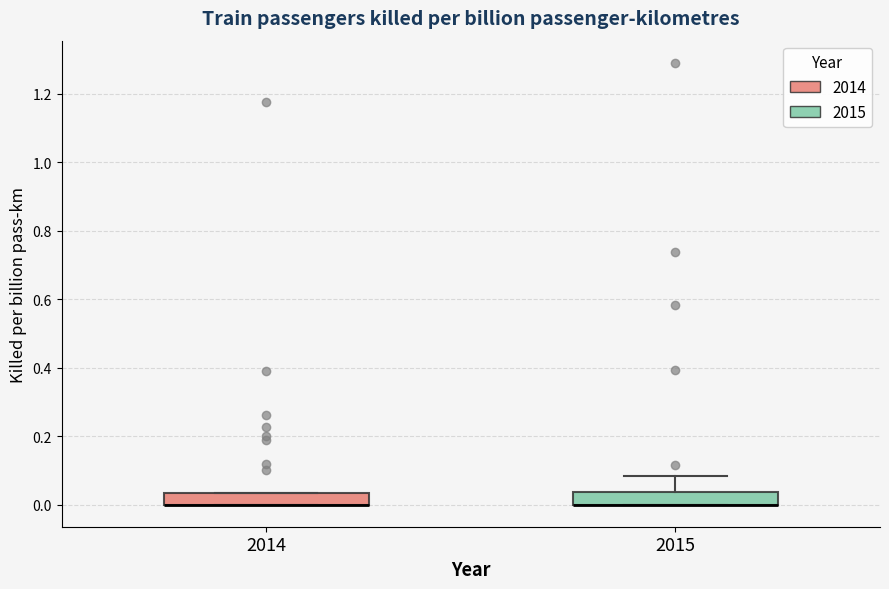

Reading left to right, transcribe this box plot: for each box, give where its median line is, the range the box spans, and where its two whiskers end, as read against the y-axis. The values are not printed on the chart, so give them approximately, as read against the axis.

2014: median 0.00 (drawn on the box's lower edge), box 0.00 to 0.04, whiskers 0.00 to 0.04
2015: median 0.00 (drawn on the box's lower edge), box 0.00 to 0.04, whiskers 0.00 to 0.08